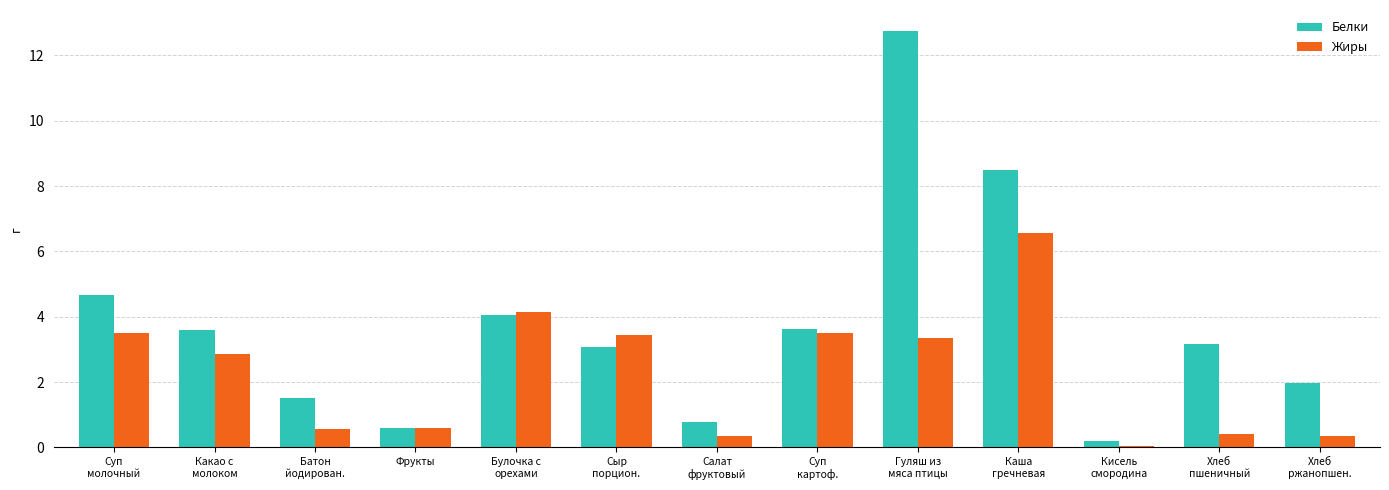

What is the highest value of the Белки series?

12.8